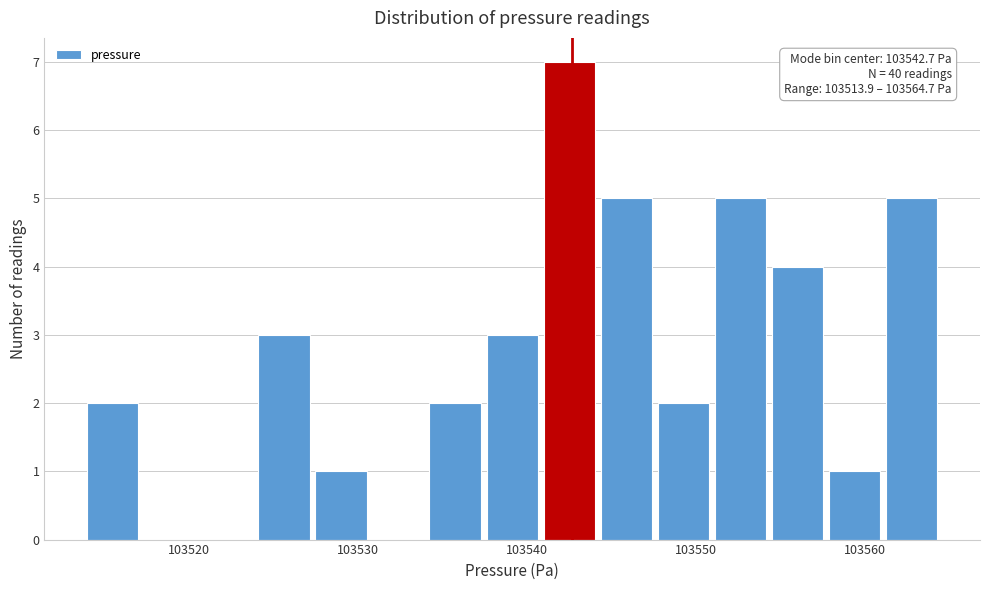

Read against the x-axis, roughly where is the centre of the tallest bar?

103543